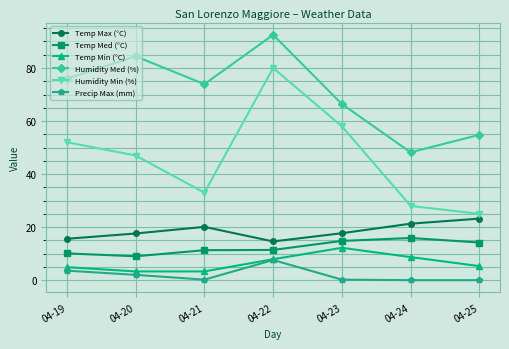

True or false: Humidity Med (%) and Temp Min (°C) intersect in this chart.

False